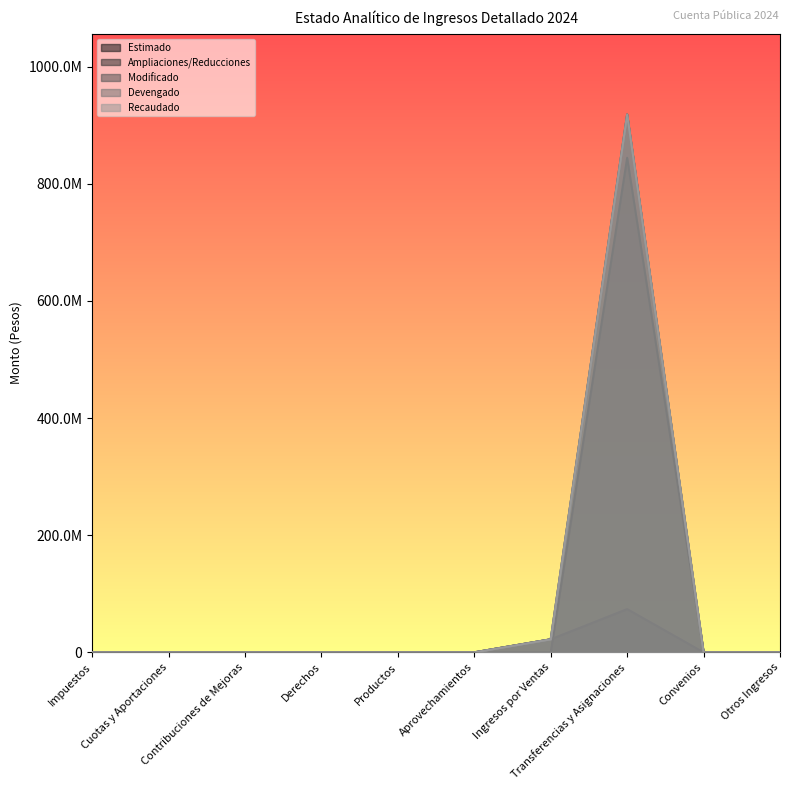

What is the label of the 8th point from the right?

Contribuciones de Mejoras